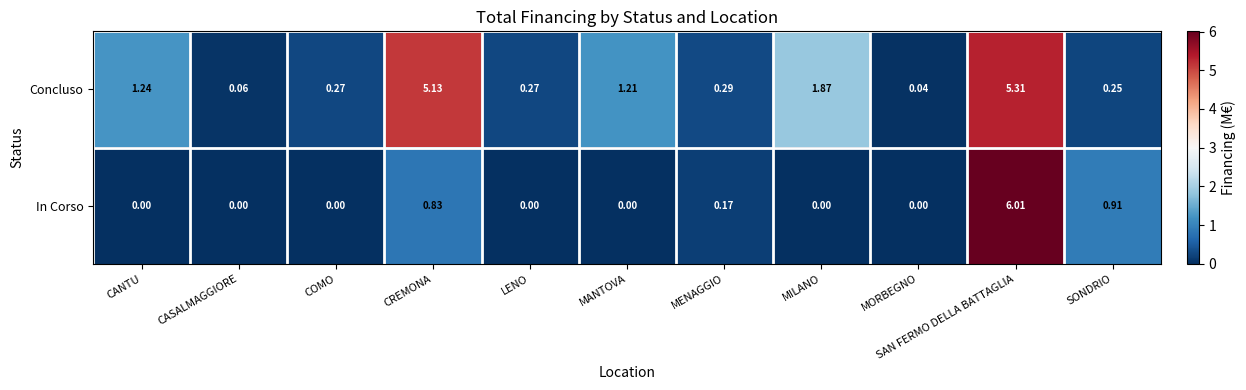

Rank the series at MORBEGNO from highest to lowest value.

Concluso, In Corso